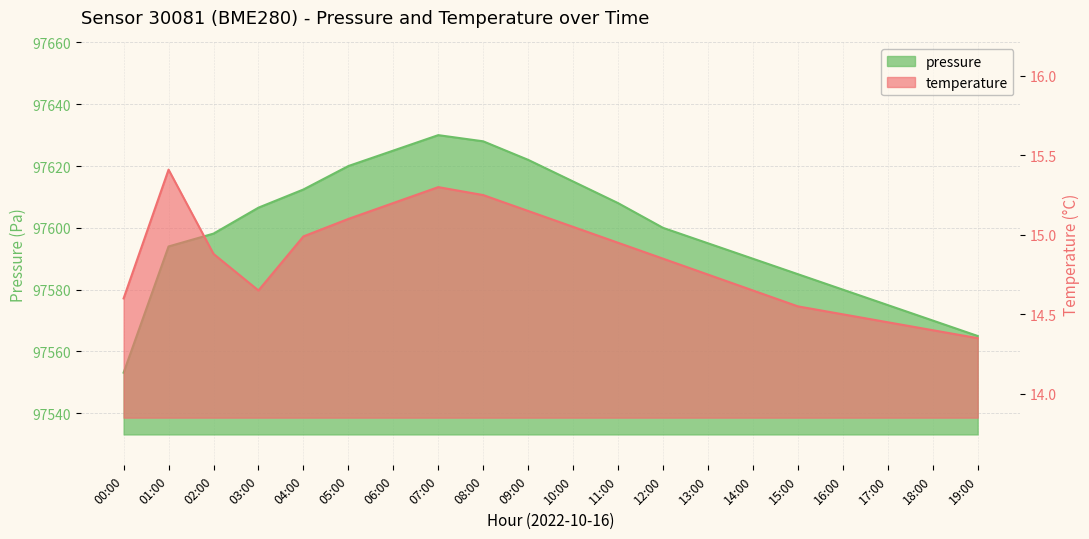

Reading left to right, what are all the values shown in this chart?

pressure: 97553.1	97594.0	97598.1	97606.5	97612.4	97620.0	97625.0	97630.0	97628.0	97622.0	97615.0	97608.0	97600.0	97595.0	97590.0	97585.0	97580.0	97575.0	97570.0	97565.0
temperature: 14.6	15.4	14.9	14.7	15.0	15.1	15.2	15.3	15.2	15.2	15.1	14.9	14.8	14.8	14.7	14.6	14.5	14.4	14.4	14.3